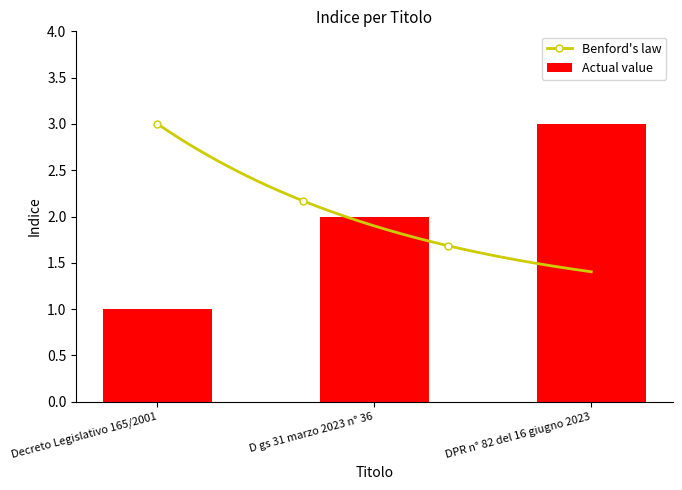

List the labels in order of value, smallest first.

Decreto Legislativo 165/2001, D gs 31 marzo 2023 n° 36, DPR n° 82 del 16 giugno 2023